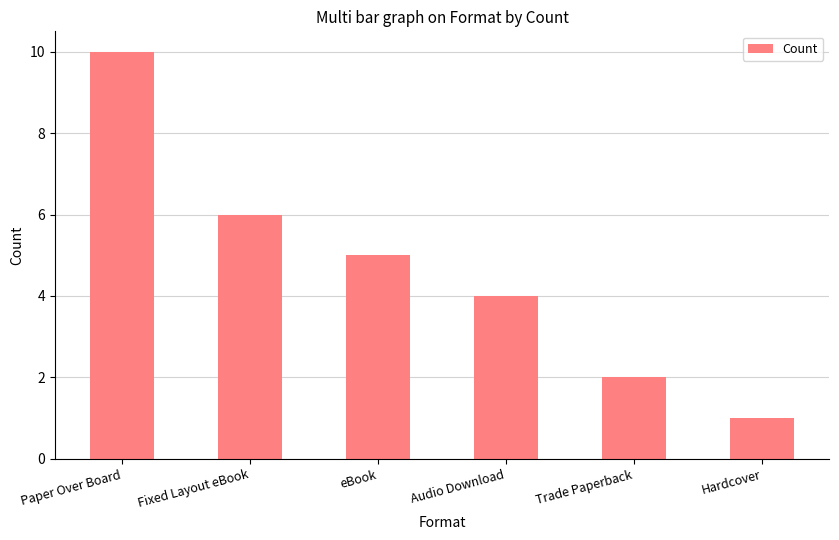

What is the change in value from Paper Over Board to Hardcover?

-9